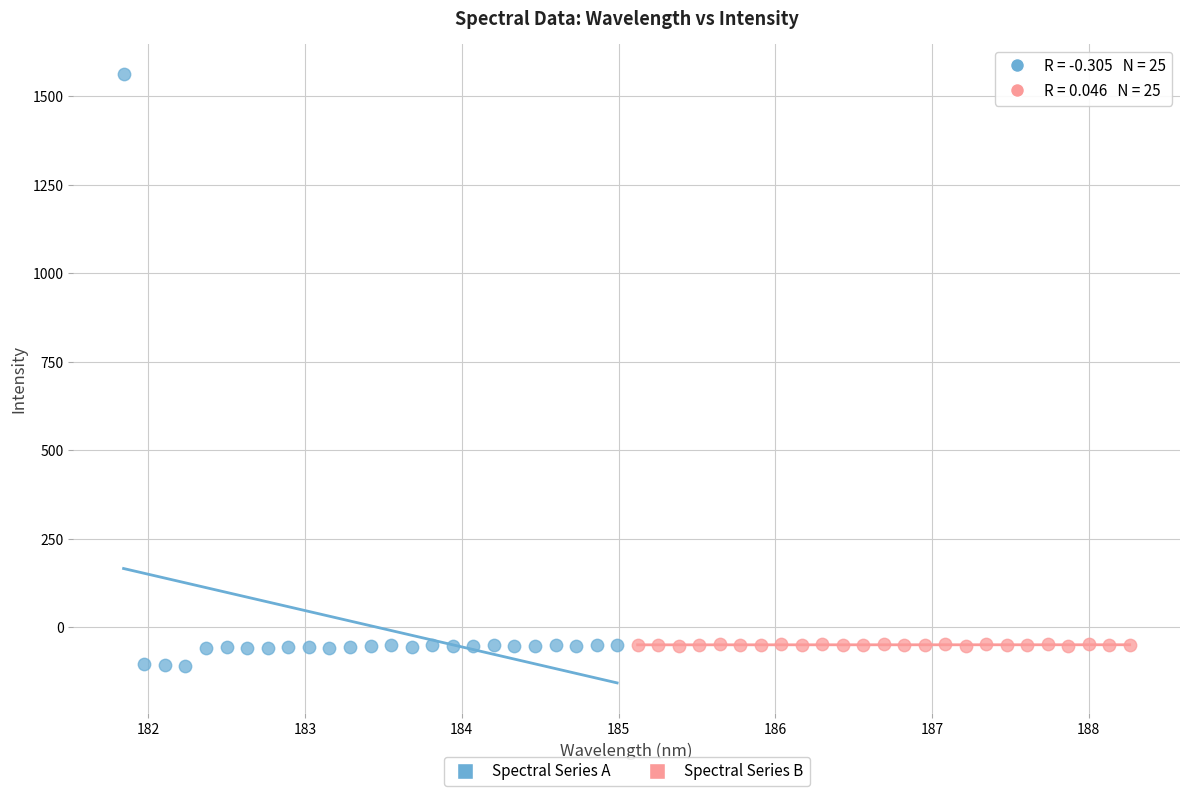

Which series contains the highest Y value?

Spectral Series A